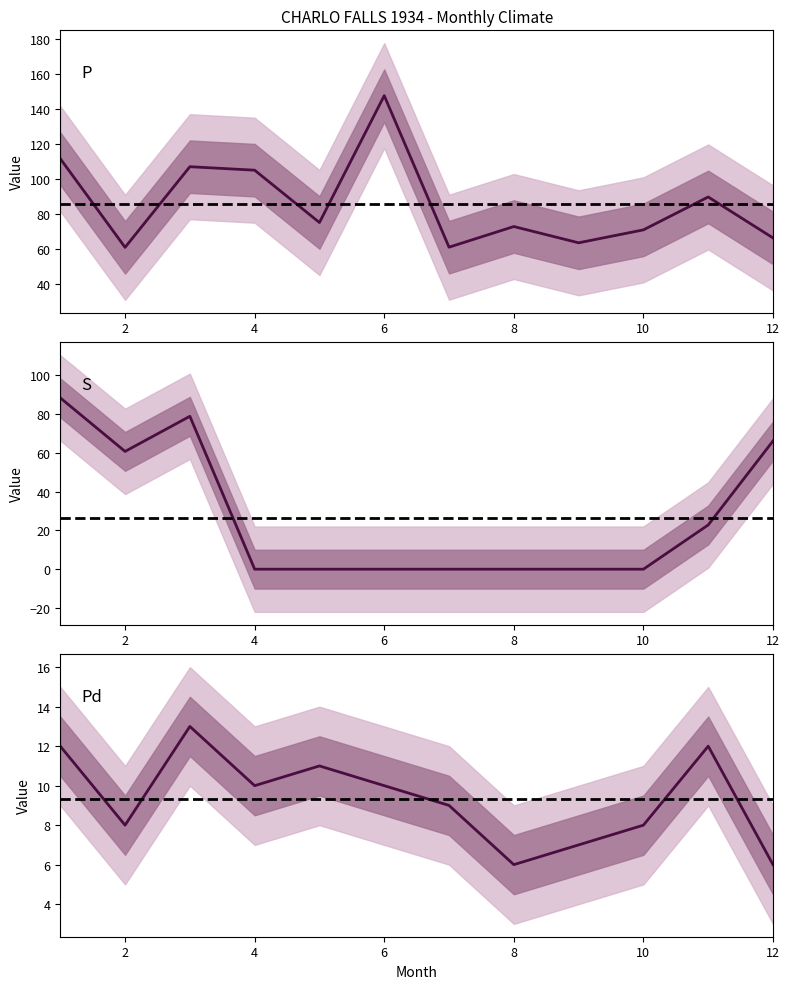

Rank the series at 3 from highest to lowest value.

P, S, Pd